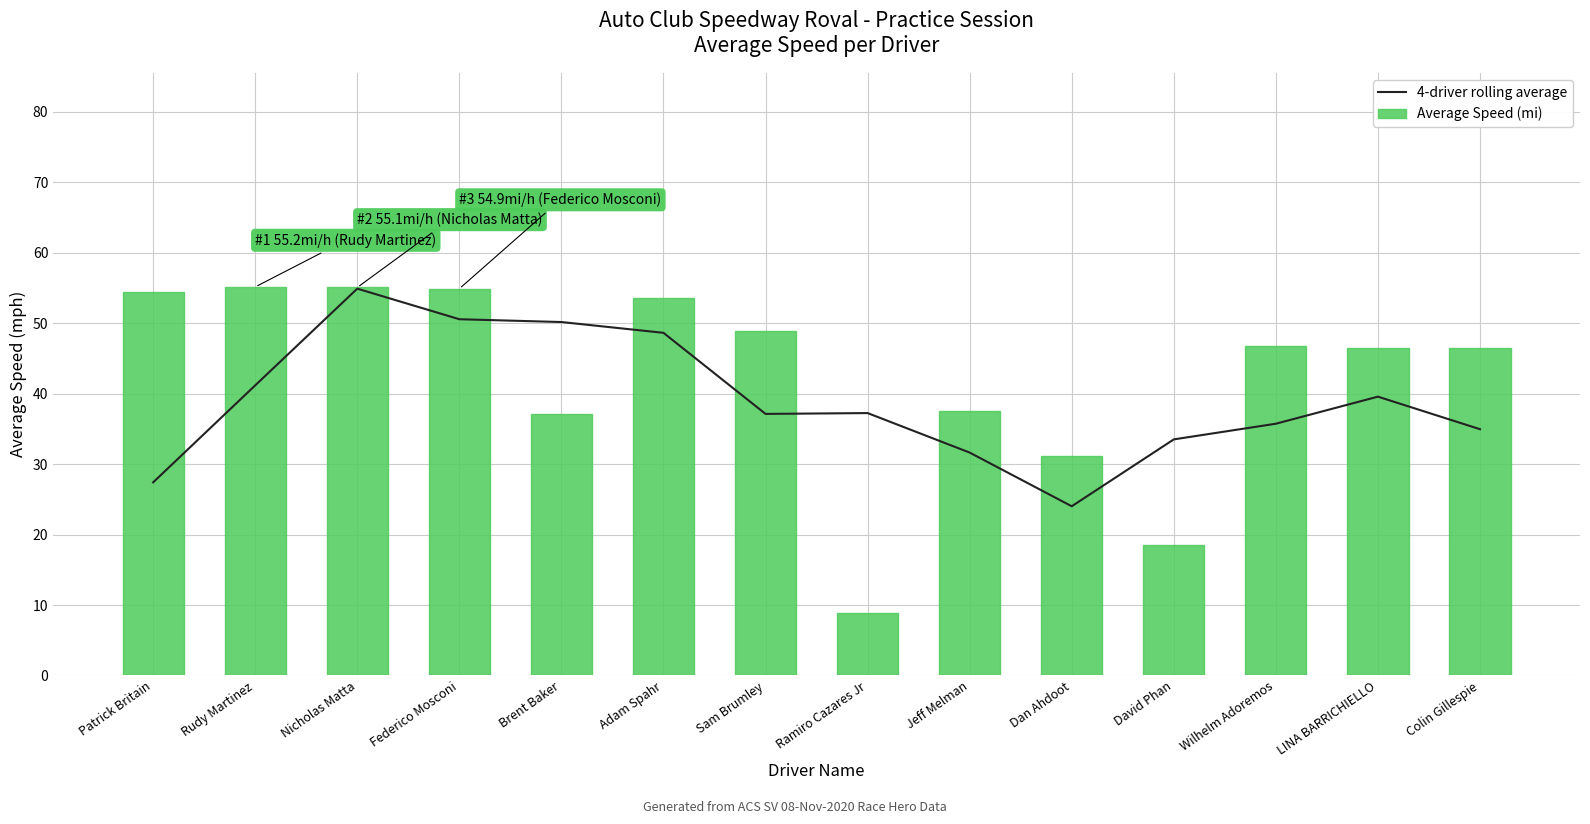

The value of 4-driver rolling average at Brent Baker is 26.5. True or false?

False